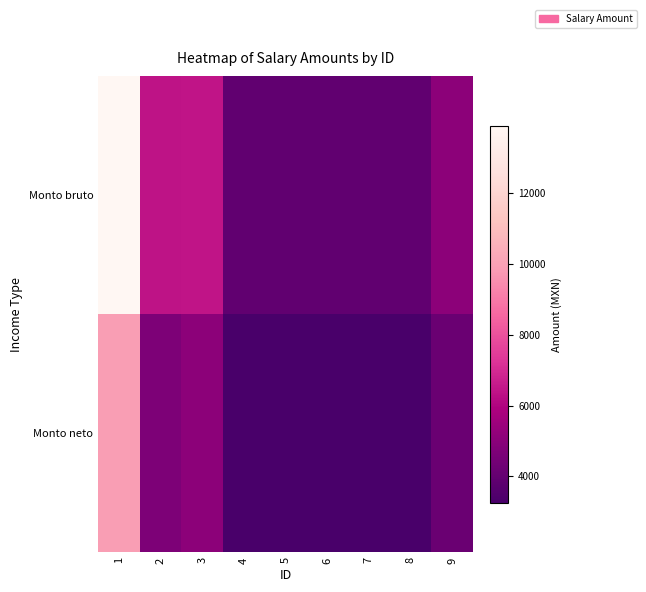

Count the number of categories in the chart.

9